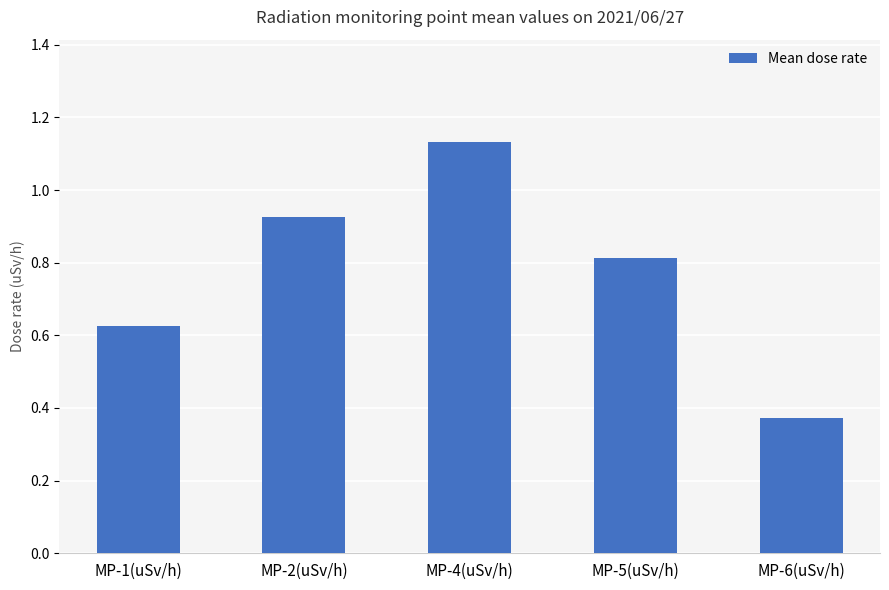

What is the average value?

0.8